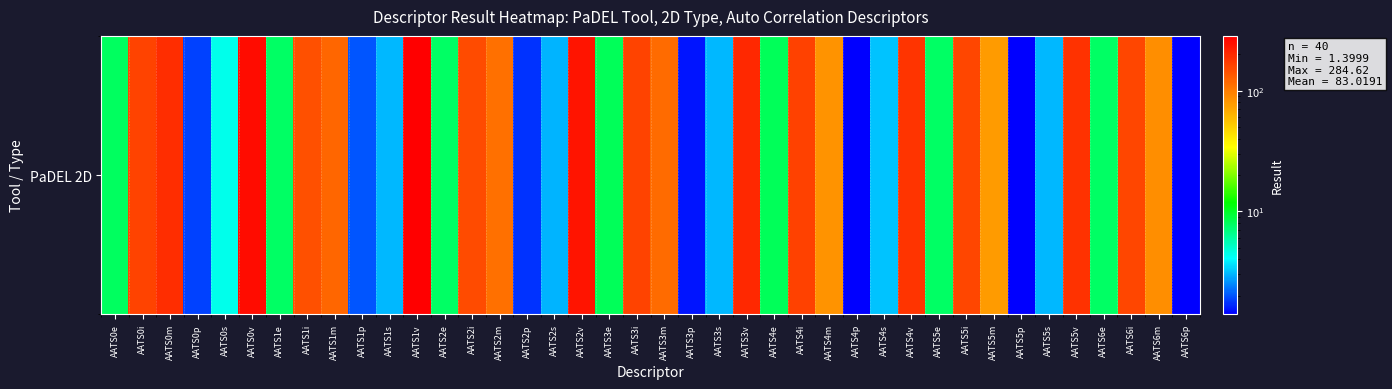

Which has a higher value, AATS5i or AATS4e?

AATS5i